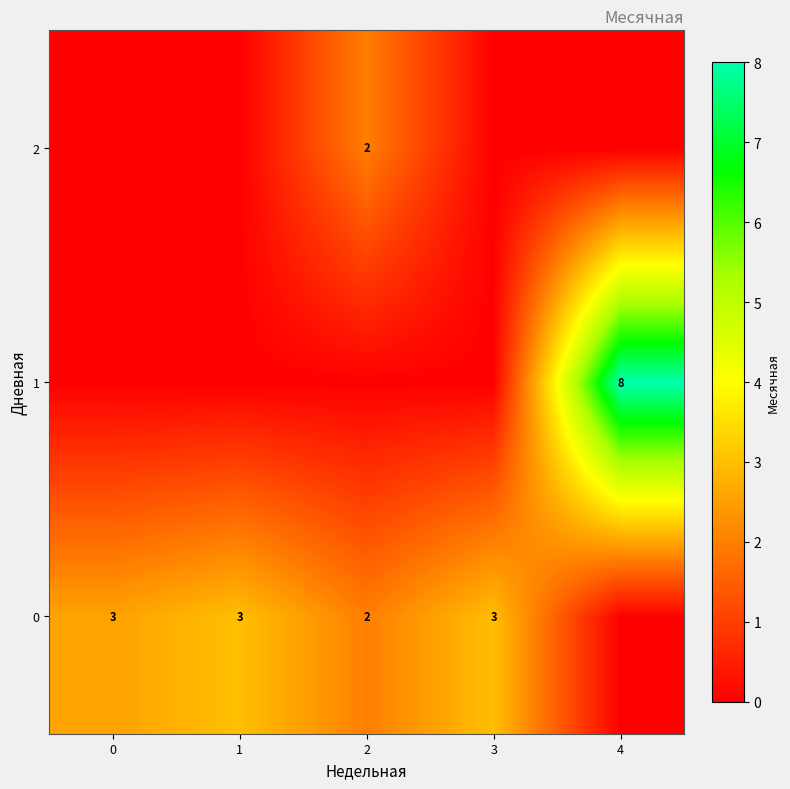

What is the total value across all series at 3?

3.0